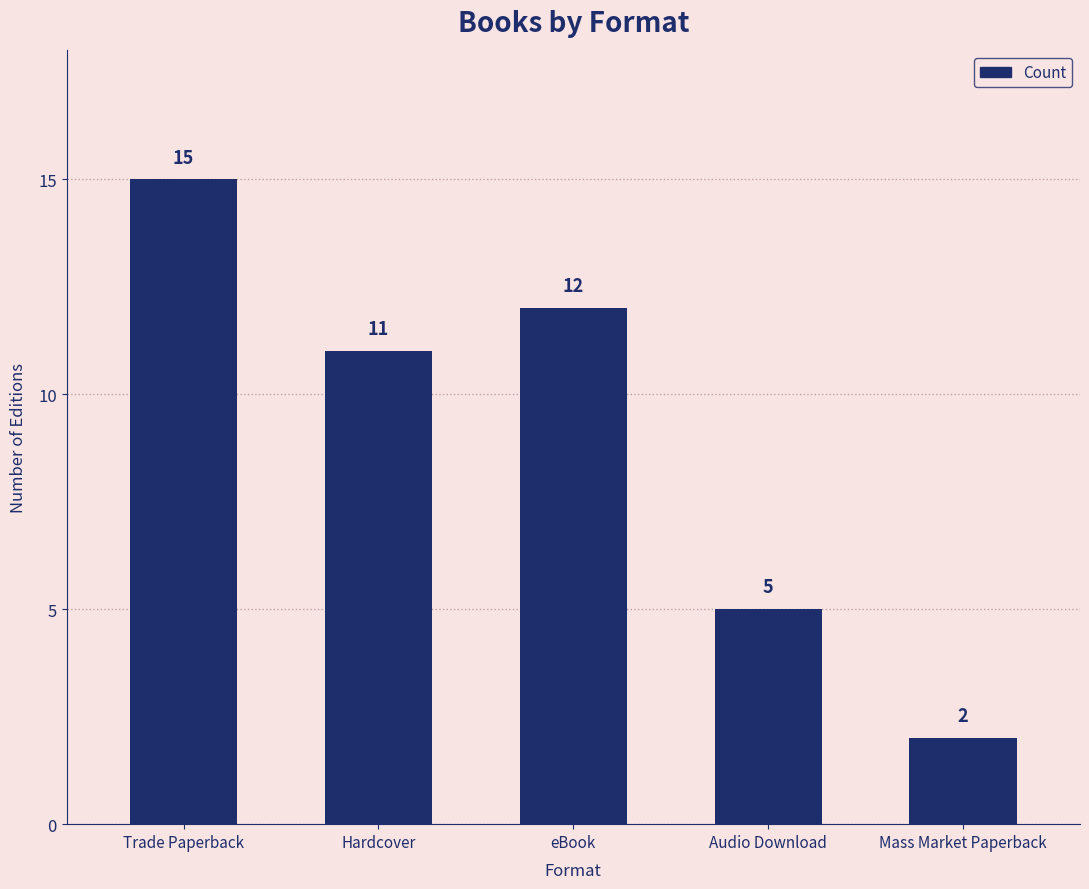

What is the label of the 1st bar from the right?

Mass Market Paperback